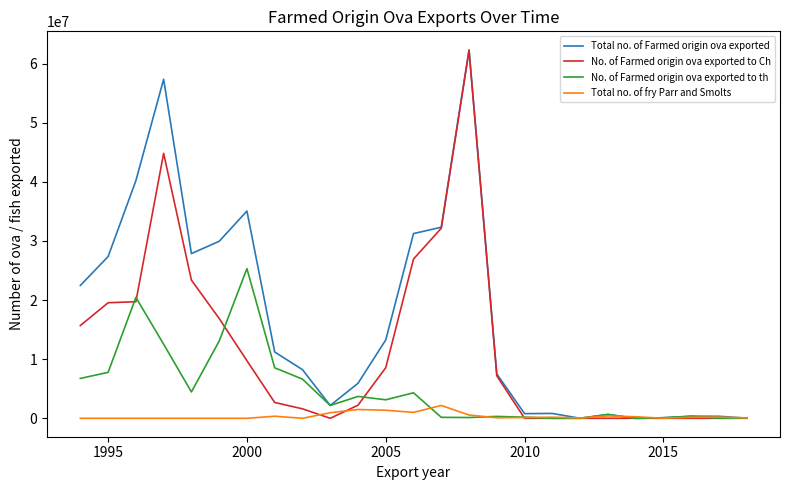

Which series has the largest total across all categories?

Total no. of Farmed origin ova exported